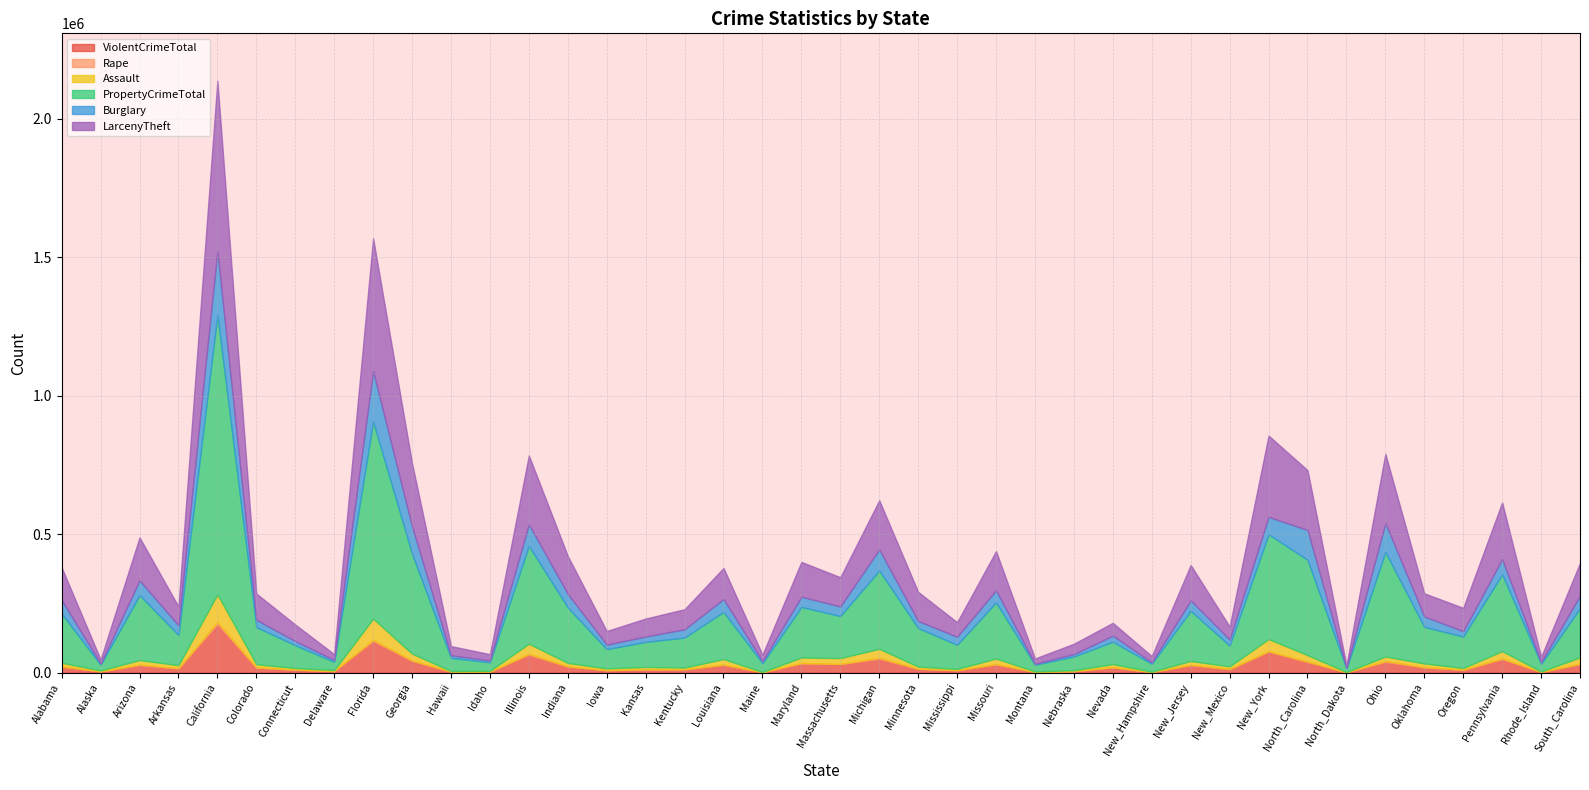

In Rape, how many points are higher than both neighbors (excluding endpoints)?

11